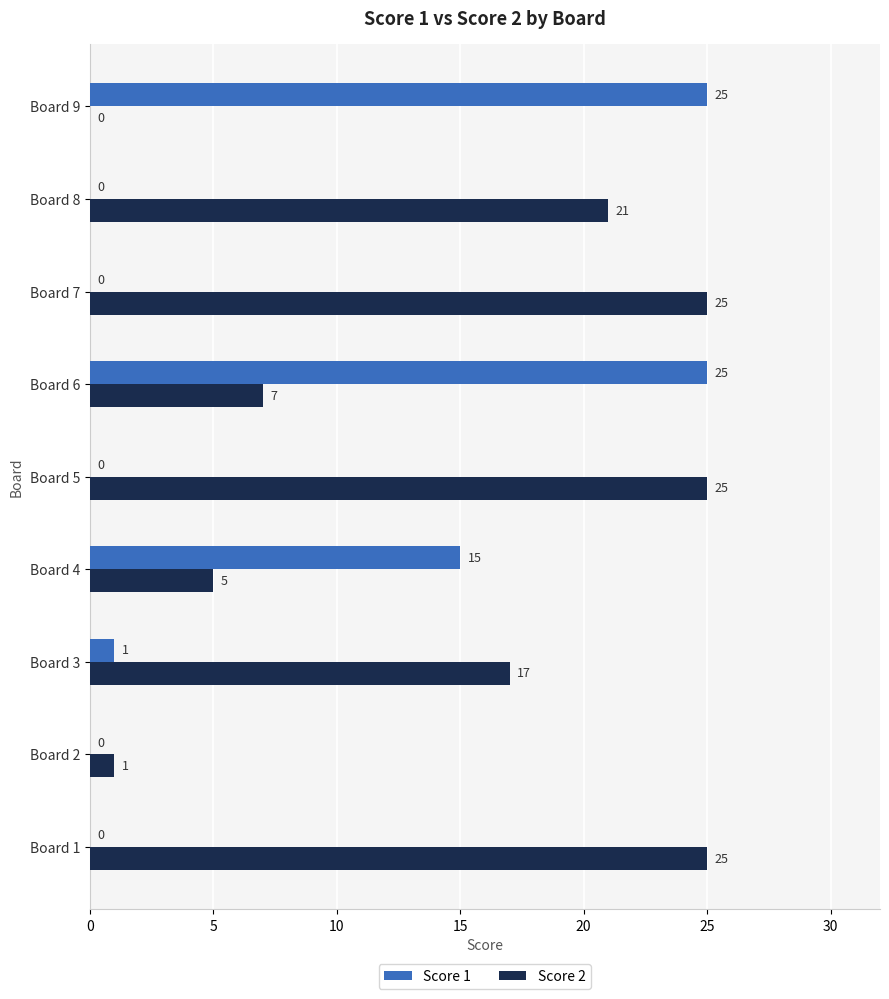

At which label is Score 1 closest to 12?

Board 4